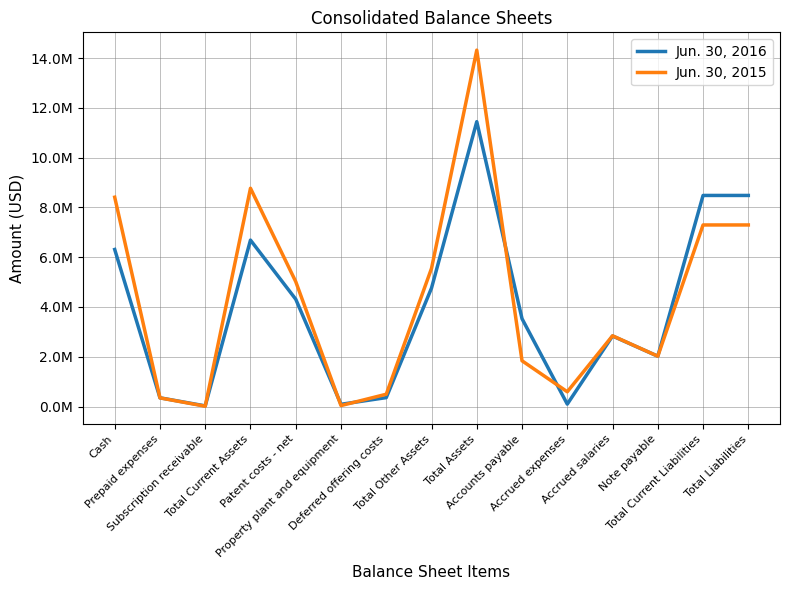

What is the average value of the Jun. 30, 2015 series?

4322800